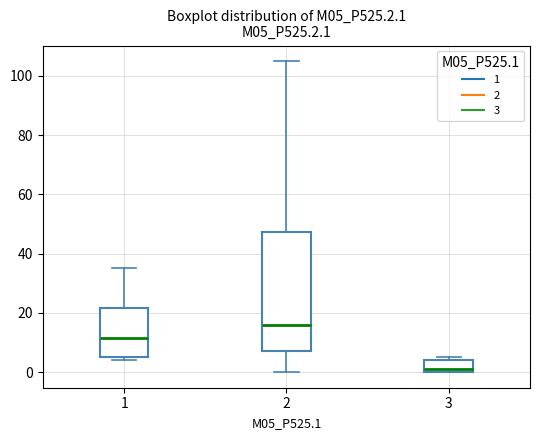

Which box's median line is the lowest?

3